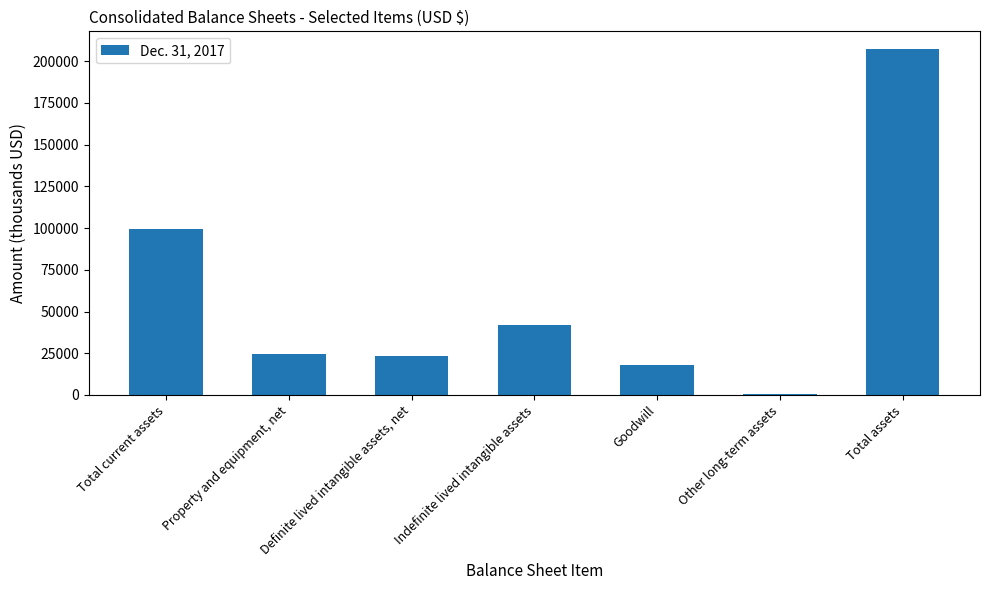

What is the value of the 6th bar from the left?

834